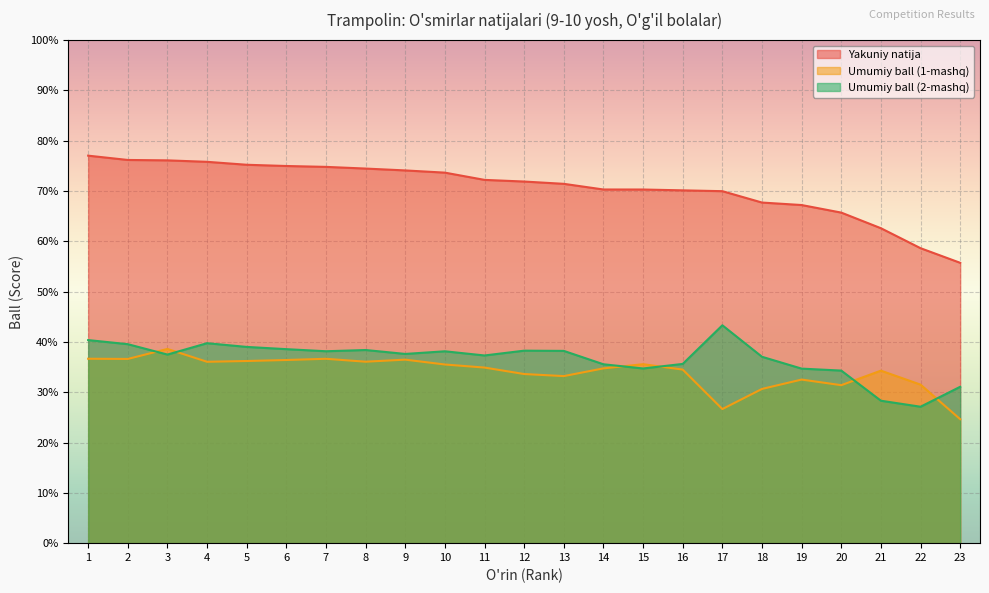

List the series in order of their peak value, highest first.

Yakuniy natija, Umumiy ball (2-mashq), Umumiy ball (1-mashq)